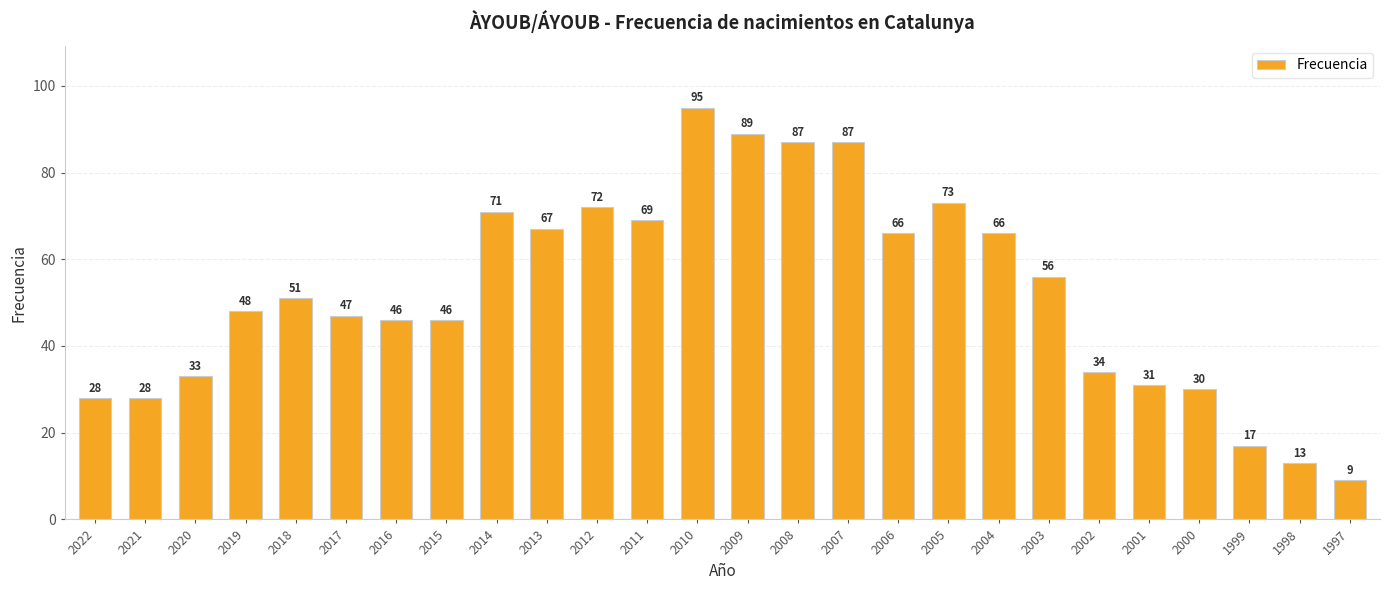

What is the minimum value shown in the chart?

9